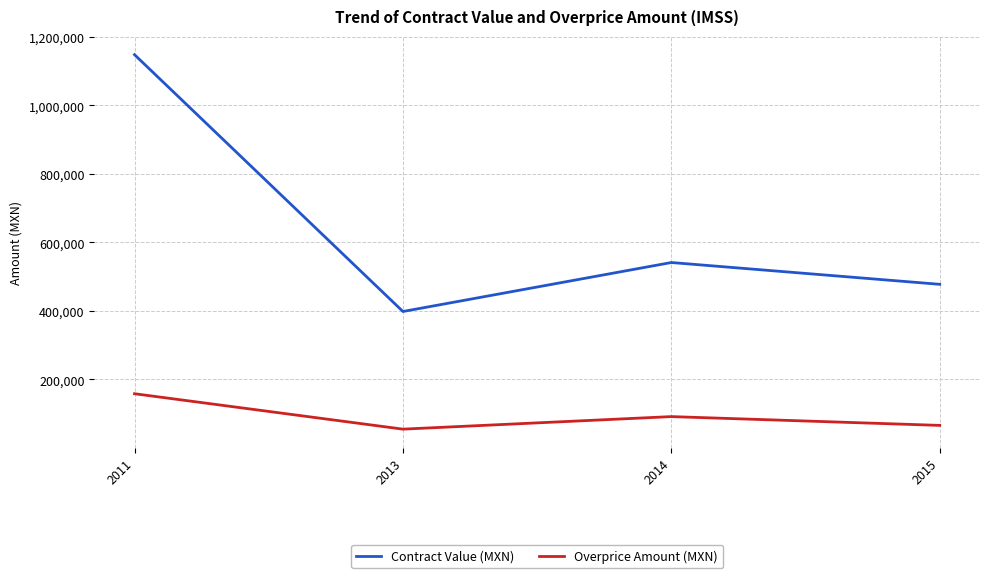

What is the average value of the Overprice Amount (MXN) series?

92670.4